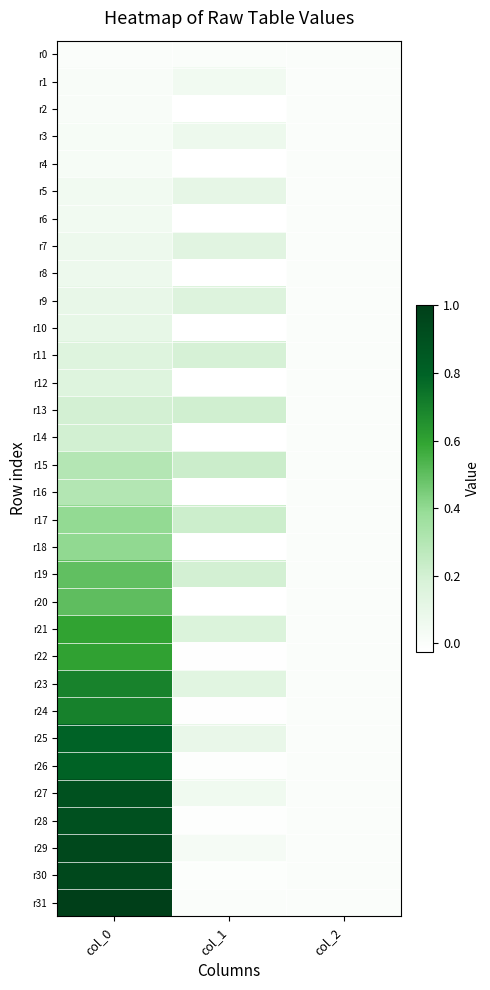

How many data points does each series have?

3